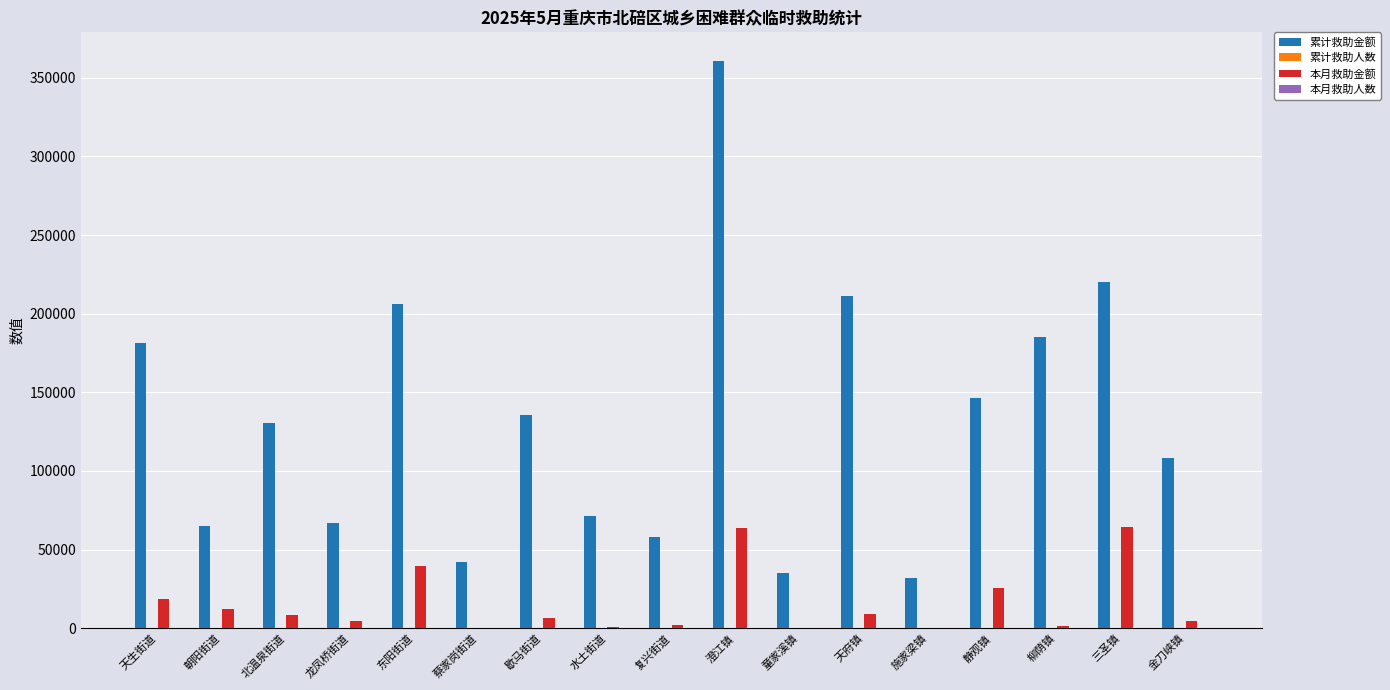

Are the bars grouped side by side (vs. stacked)?

Yes